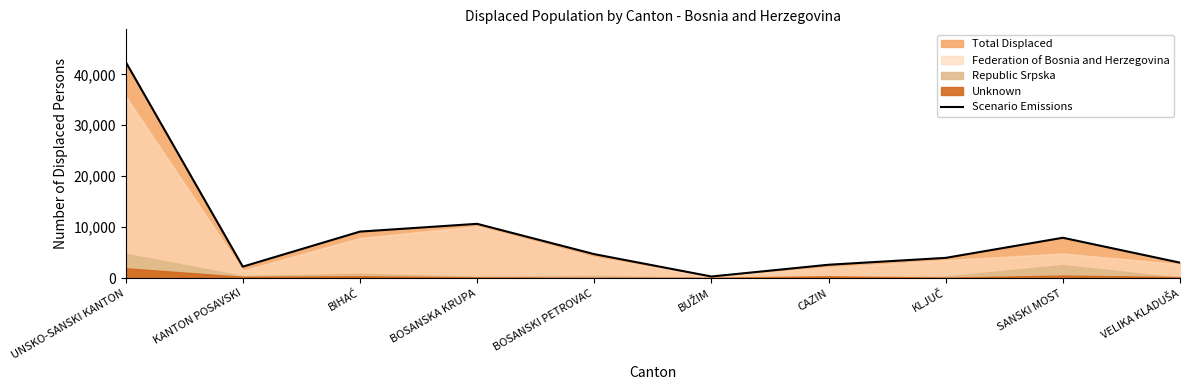

Reading left to right, list all the values displayed in this chart.

UNSKO-SANSKI KANTON=42460	KANTON POSAVSKI=2266	BIHAĆ=9141	BOSANSKA KRUPA=10665	BOSANSKI PETROVAC=4719	BUŽIM=330	CAZIN=2638	KLJUČ=3987	SANSKI MOST=7933	VELIKA KLADUŠA=3047